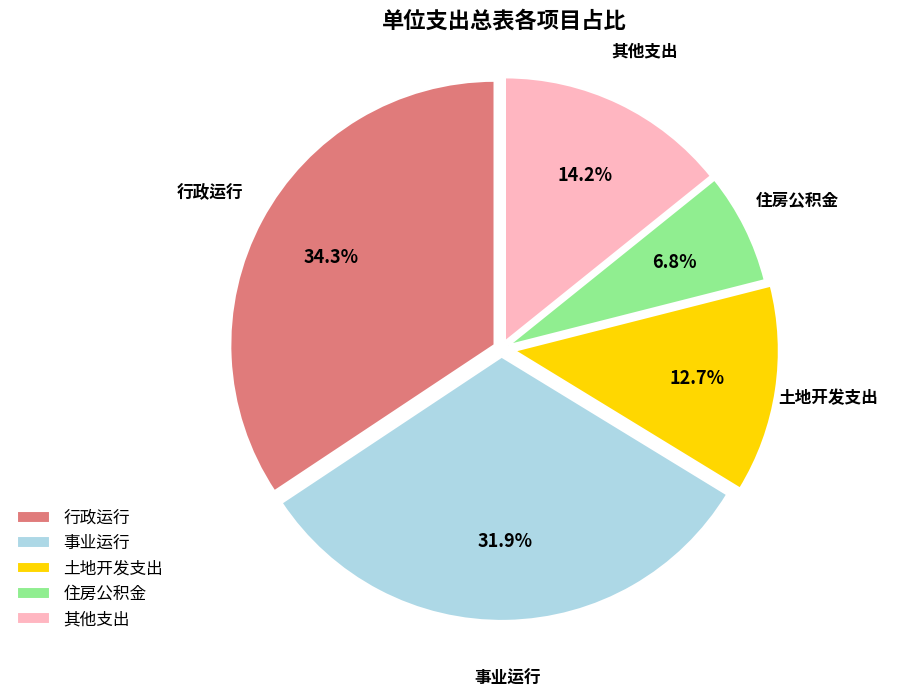

Does 行政运行 account for over 50% of the chart?

No